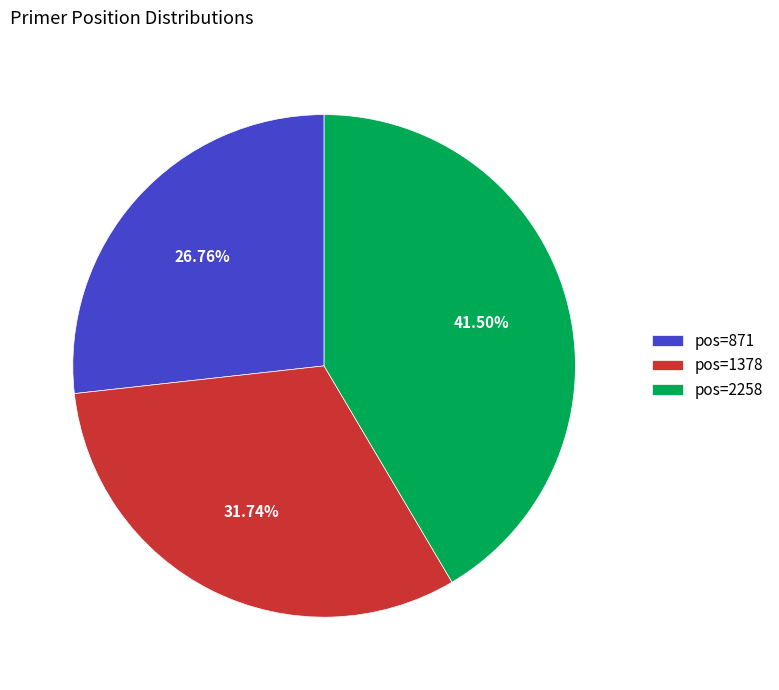

Does any single category account for the majority?

No